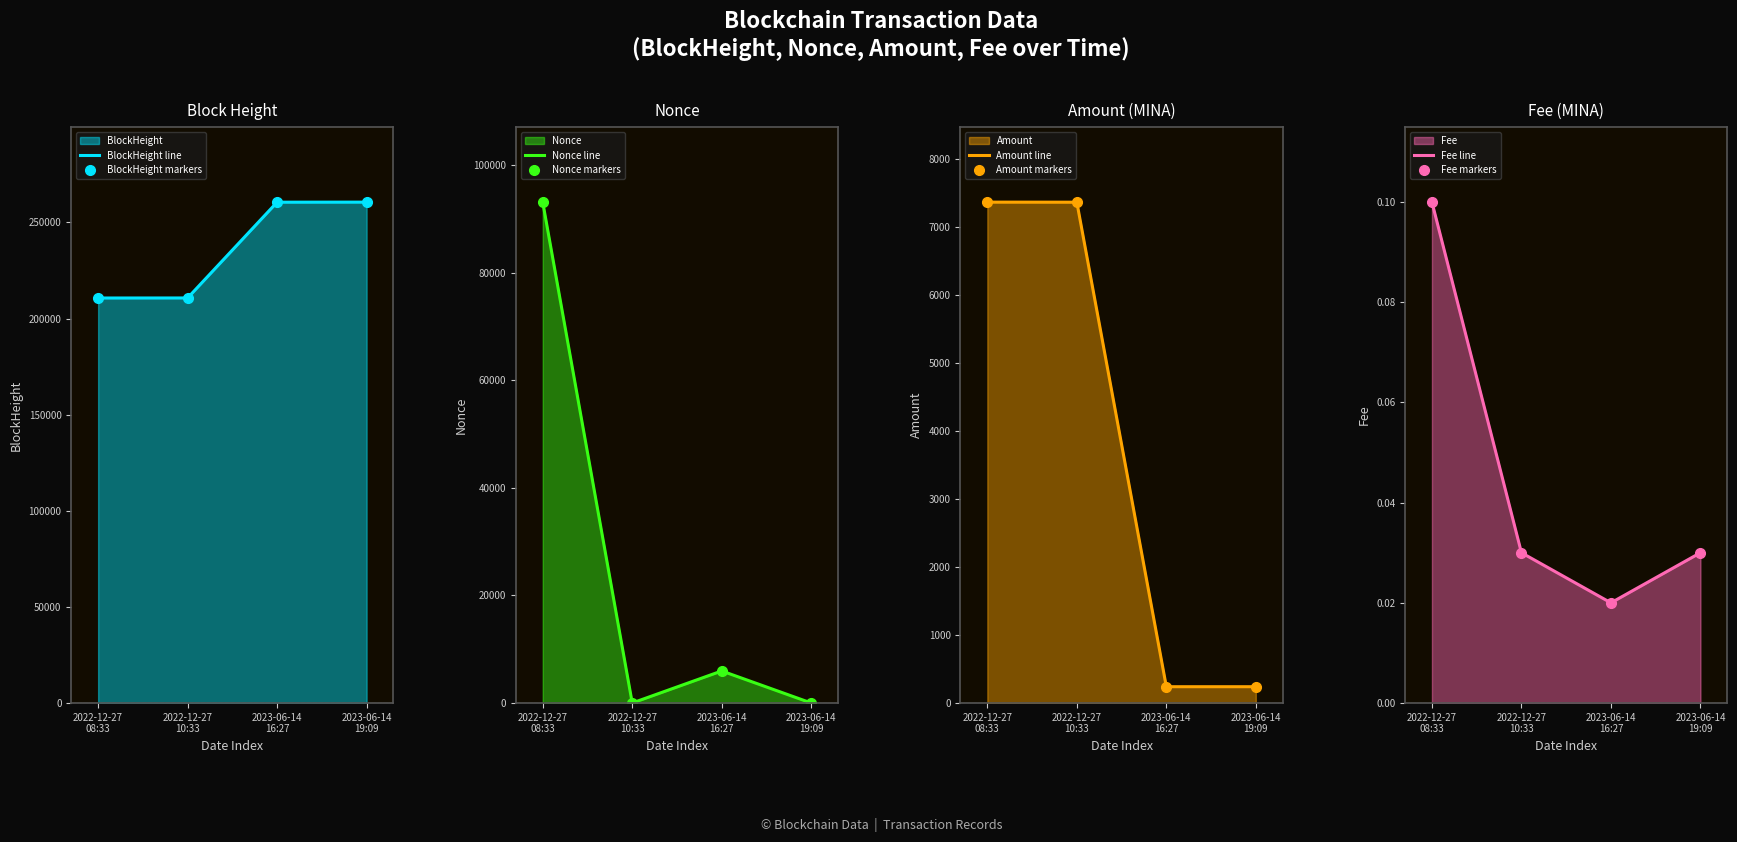

True or false: BlockHeight and Amount intersect in this chart.

False